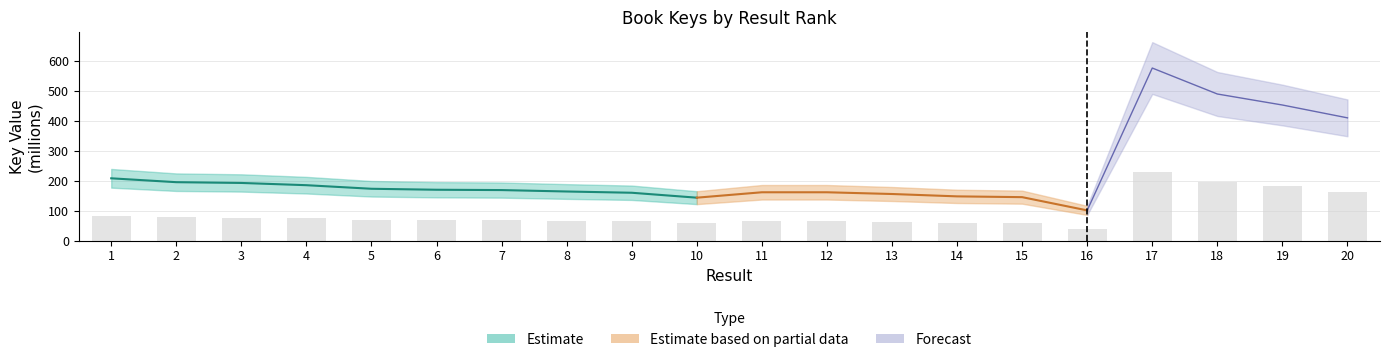

Count the number of categories in the chart.

20